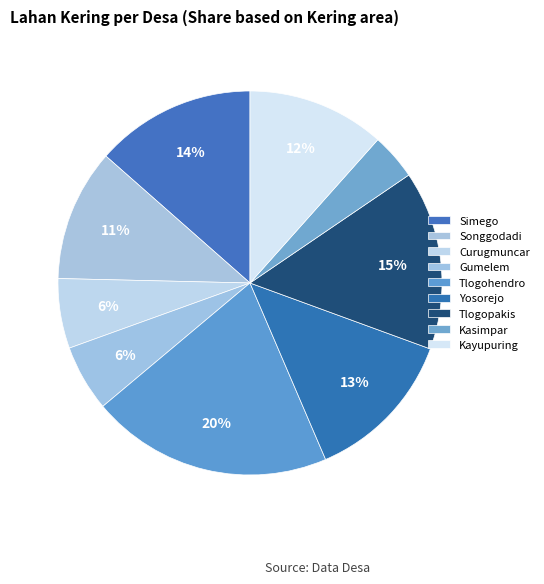

To the nearest percent, what portion does Gumelem represent?

6%